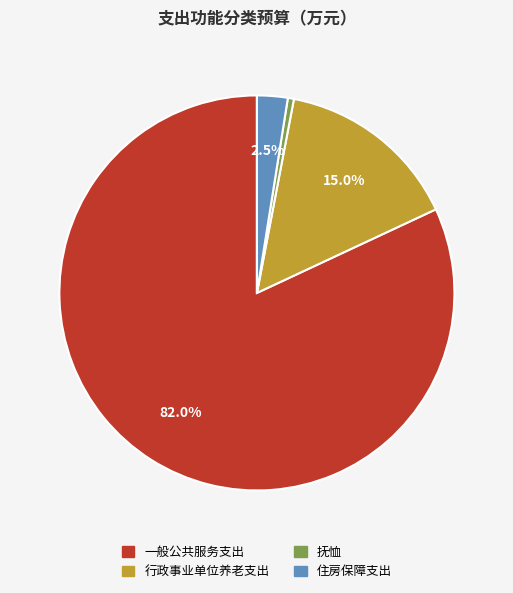

To the nearest percent, what is the average slice percentage?

25%